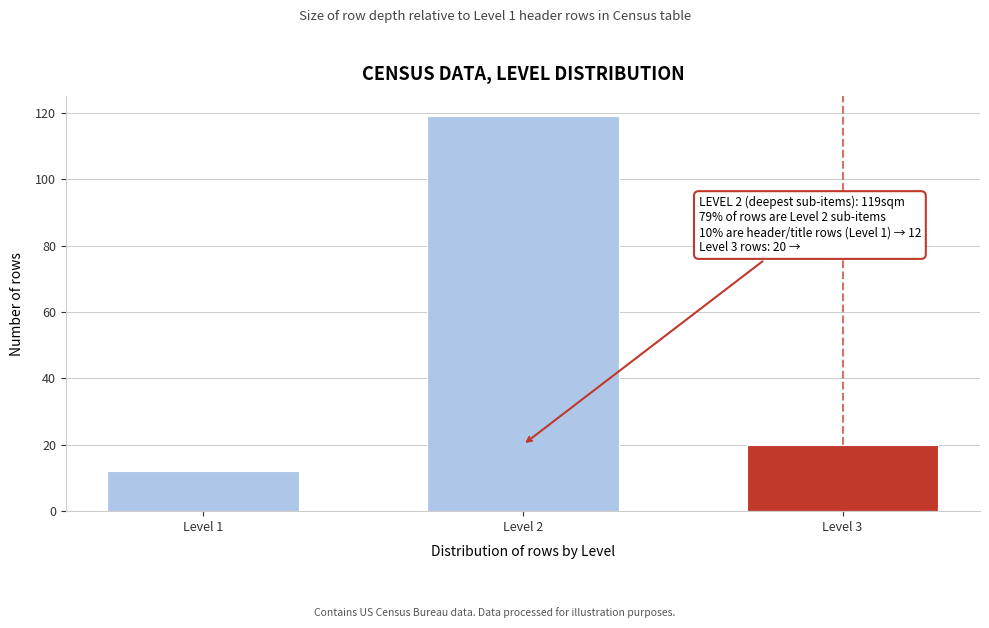

Reading left to right, list all the values displayed in this chart.

12	119	20